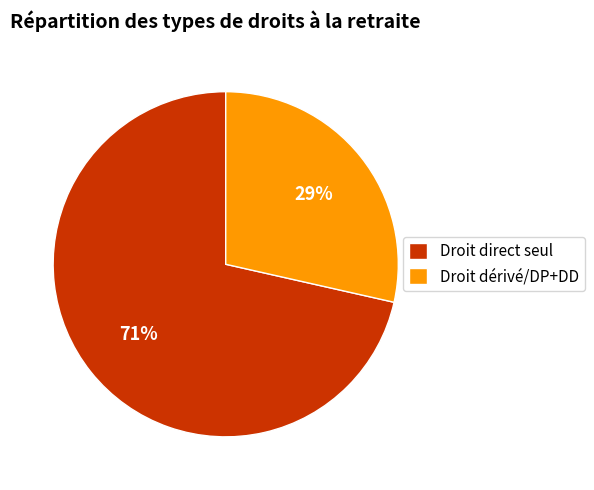

Count the number of slices in the pie.

2